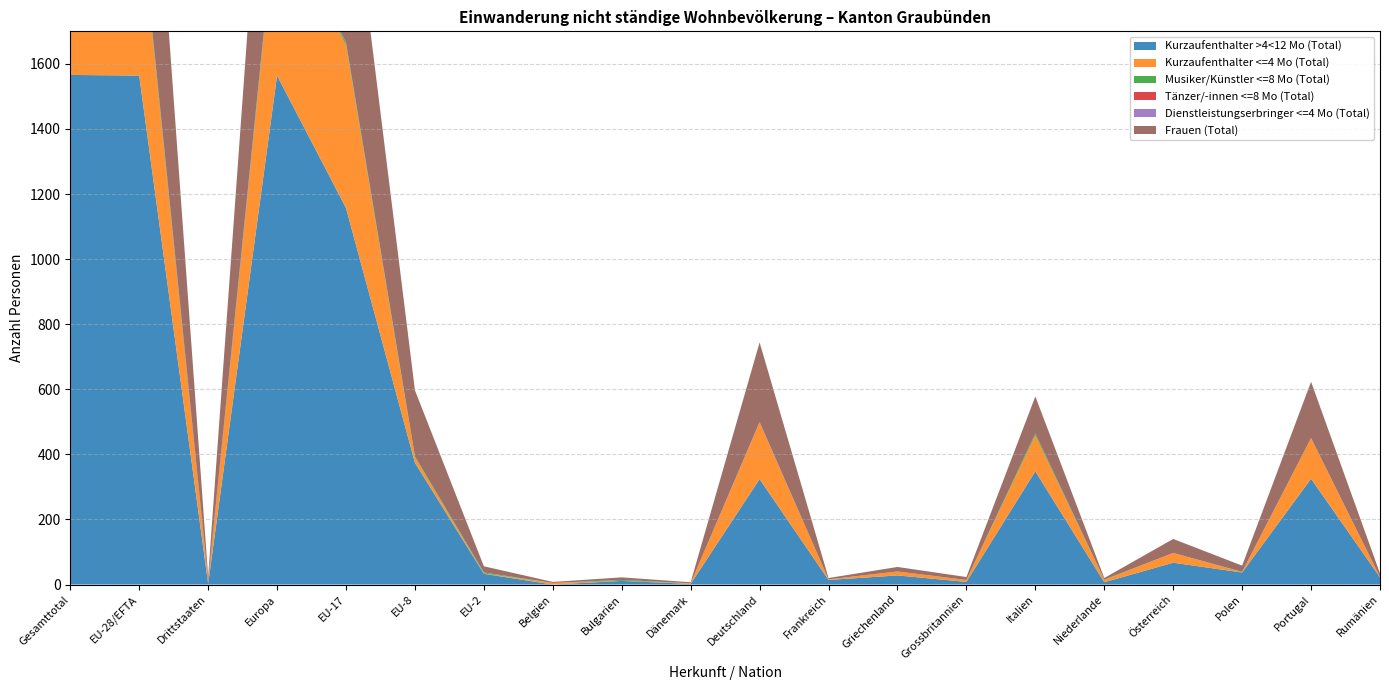

Reading left to right, extract all data points from this chart.

Kurzaufenthalter >4<12 Mo (Total): Gesamttotal=1566	EU-28/EFTA=1564	Drittstaaten=2	Europa=1564	EU-17=1157	EU-8=374	EU-2=33	Belgien=0	Bulgarien=11	Dänemark=2	Deutschland=324	Frankreich=14	Griechenland=28	Grossbritannien=8	Italien=348	Niederlande=7	Österreich=67	Polen=37	Portugal=325	Rumänien=22
Kurzaufenthalter <=4 Mo (Total): Gesamttotal=520	EU-28/EFTA=519	Drittstaaten=1	Europa=519	EU-17=500	EU-8=17	EU-2=1	Belgien=5	Bulgarien=0	Dänemark=2	Deutschland=174	Frankreich=2	Griechenland=12	Grossbritannien=6	Italien=110	Niederlande=7	Österreich=30	Polen=1	Portugal=125	Rumänien=1
Musiker/Künstler <=8 Mo (Total): Gesamttotal=16	EU-28/EFTA=13	Drittstaaten=3	Europa=13	EU-17=7	EU-8=3	EU-2=3	Belgien=0	Bulgarien=3	Dänemark=0	Deutschland=0	Frankreich=0	Griechenland=0	Grossbritannien=0	Italien=6	Niederlande=1	Österreich=0	Polen=1	Portugal=0	Rumänien=0
Tänzer/-innen <=8 Mo (Total): Gesamttotal=9	EU-28/EFTA=0	Drittstaaten=9	Europa=1	EU-17=0	EU-8=0	EU-2=0	Belgien=0	Bulgarien=0	Dänemark=0	Deutschland=0	Frankreich=0	Griechenland=0	Grossbritannien=0	Italien=0	Niederlande=0	Österreich=0	Polen=0	Portugal=0	Rumänien=0
Dienstleistungserbringer <=4 Mo (Total): Gesamttotal=1	EU-28/EFTA=1	Drittstaaten=0	Europa=1	EU-17=1	EU-8=0	EU-2=0	Belgien=0	Bulgarien=0	Dänemark=0	Deutschland=1	Frankreich=0	Griechenland=0	Grossbritannien=0	Italien=0	Niederlande=0	Österreich=0	Polen=0	Portugal=0	Rumänien=0
Frauen (Total): Gesamttotal=872	EU-28/EFTA=862	Drittstaaten=10	Europa=863	EU-17=640	EU-8=203	EU-2=19	Belgien=3	Bulgarien=8	Dänemark=3	Deutschland=245	Frankreich=4	Griechenland=14	Grossbritannien=9	Italien=114	Niederlande=5	Österreich=43	Polen=19	Portugal=173	Rumänien=11